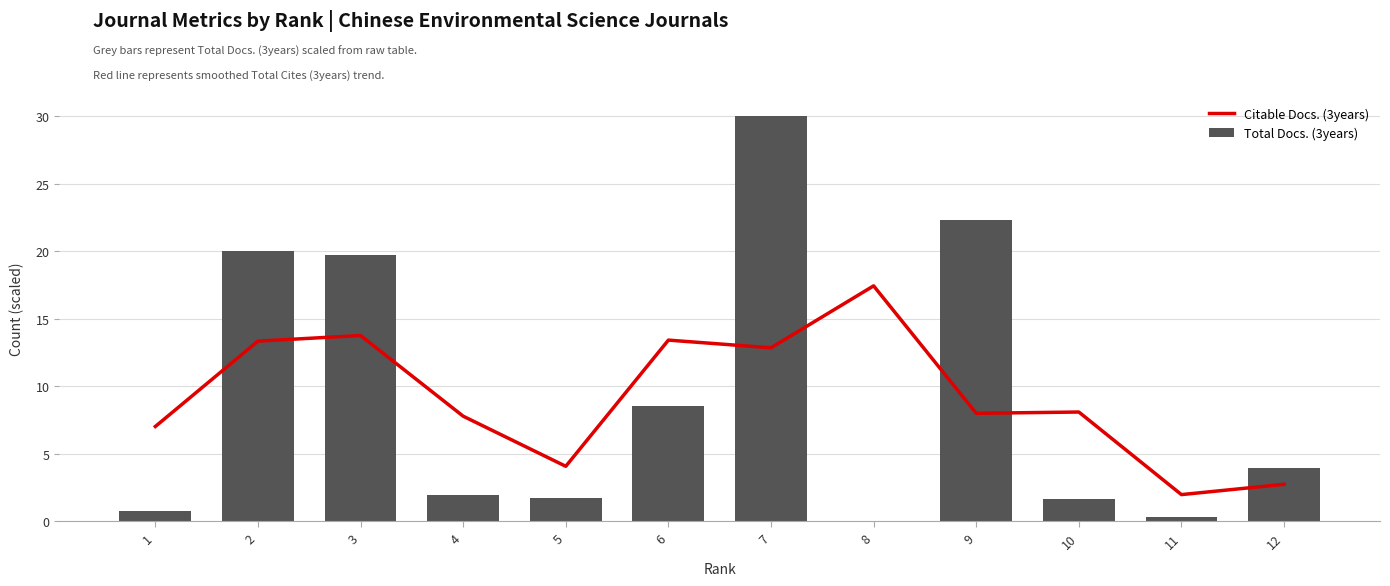

Does the chart contain stacked bars?

No